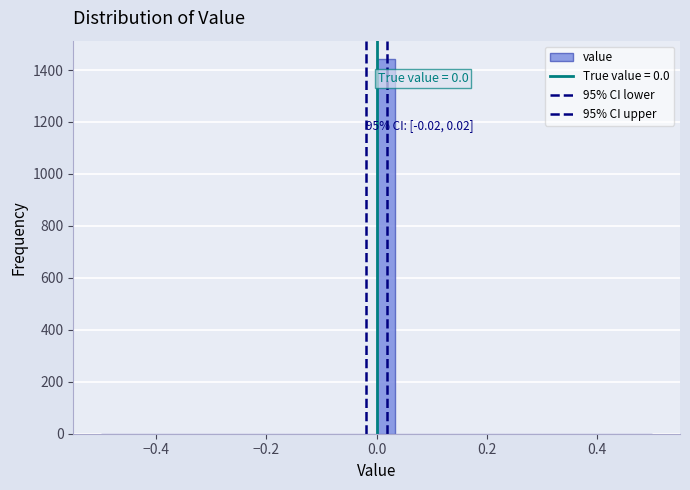

Around what value on the x-axis is the tallest bar? Give the approximate position of its centre, as read against the axis.

0.02